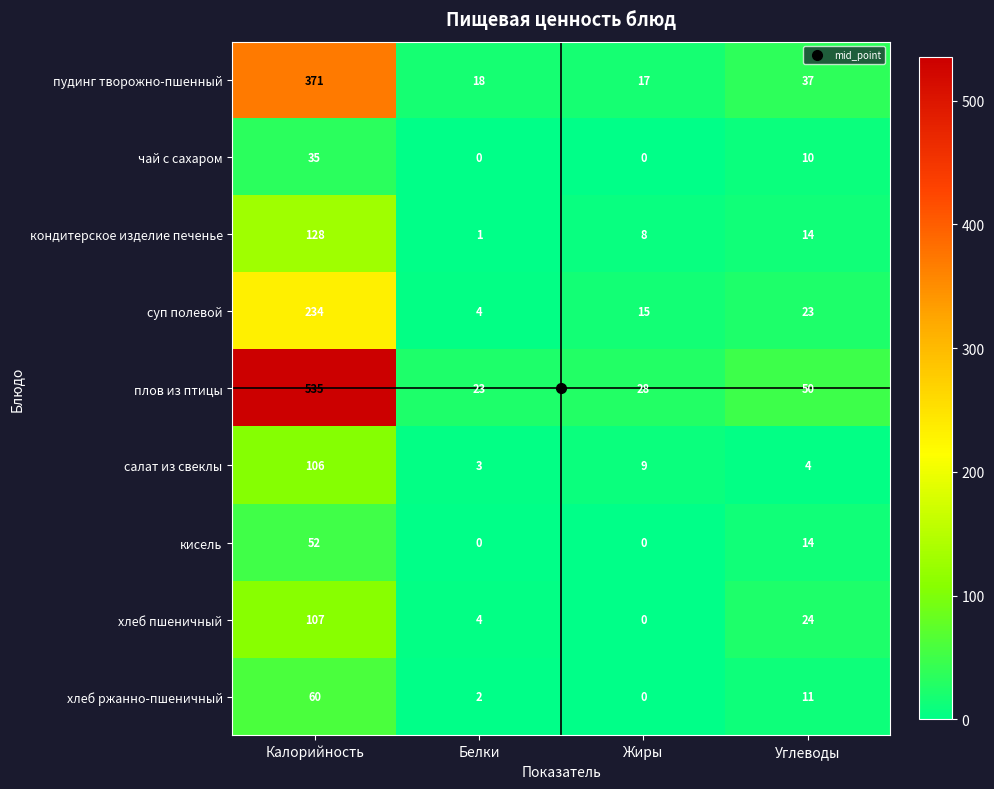

Is it true that хлеб ржанно-пшеничный equals 0 at Жиры?

True